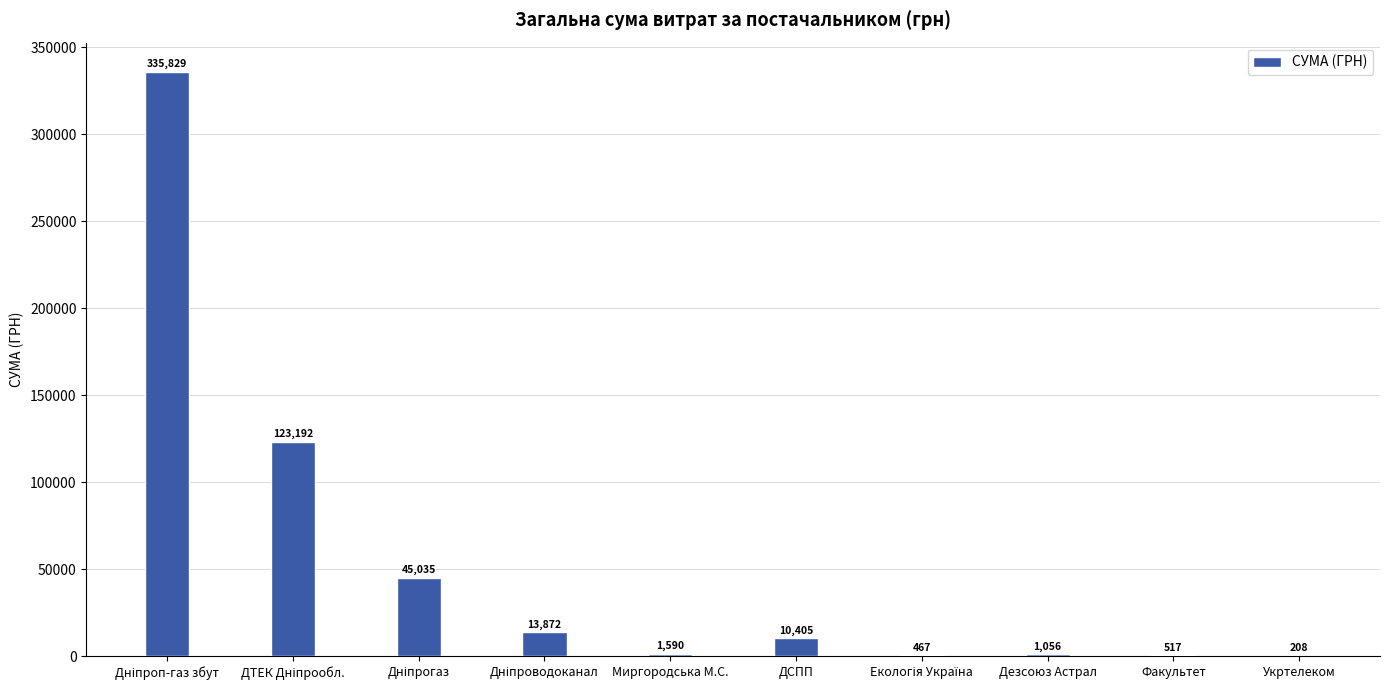

What is the average value?

53217.1